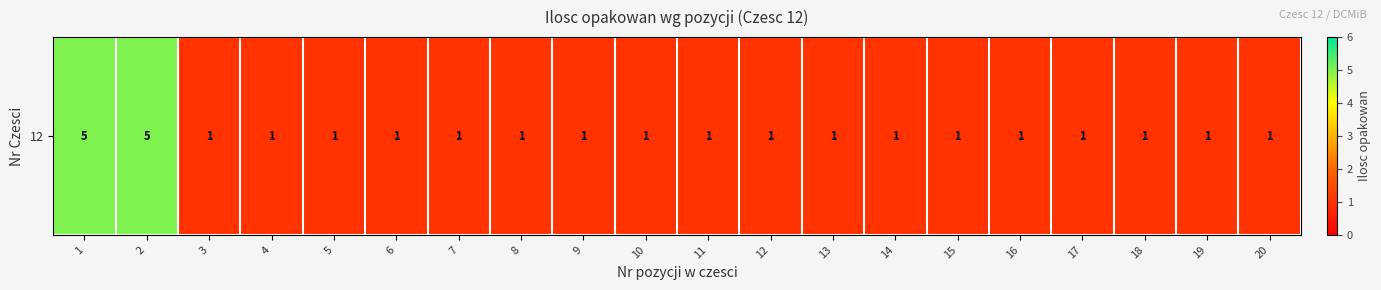

Is it true that the value at 6 is 1?

False